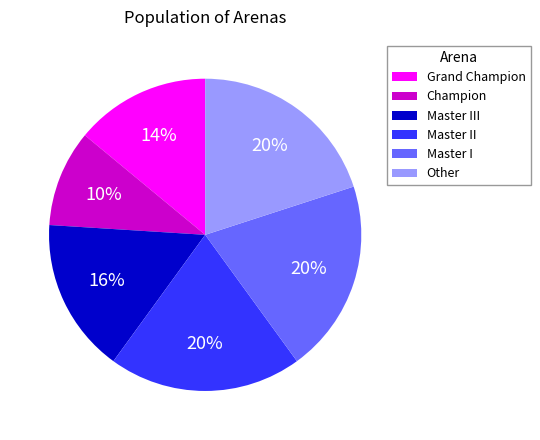

Do Master III and Master I together represent more than half of the pie?

No